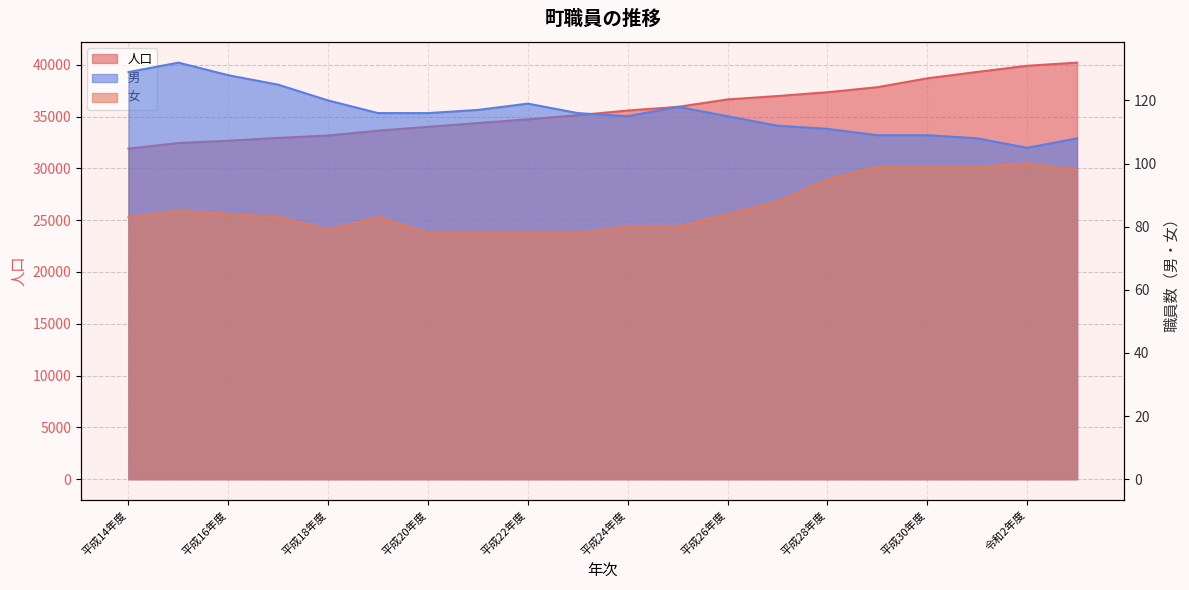

What is the difference between the maximum and minimum values in the 女 series?

22